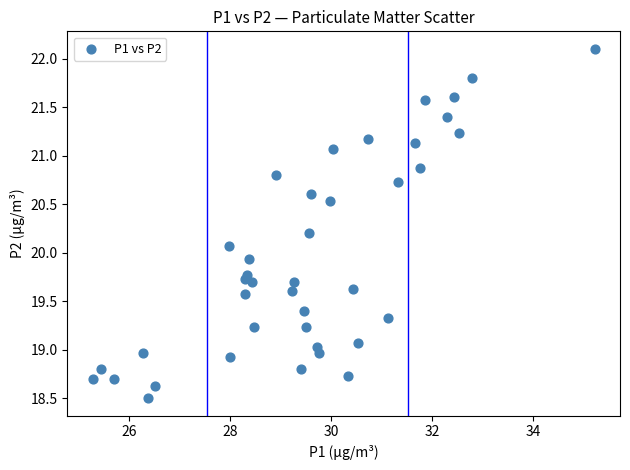

What is the range of Y values (max minus min)?

3.6